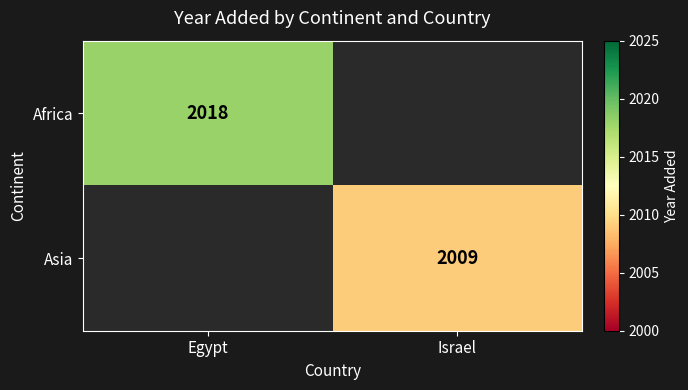

Which category has the lowest value across all series?

Israel